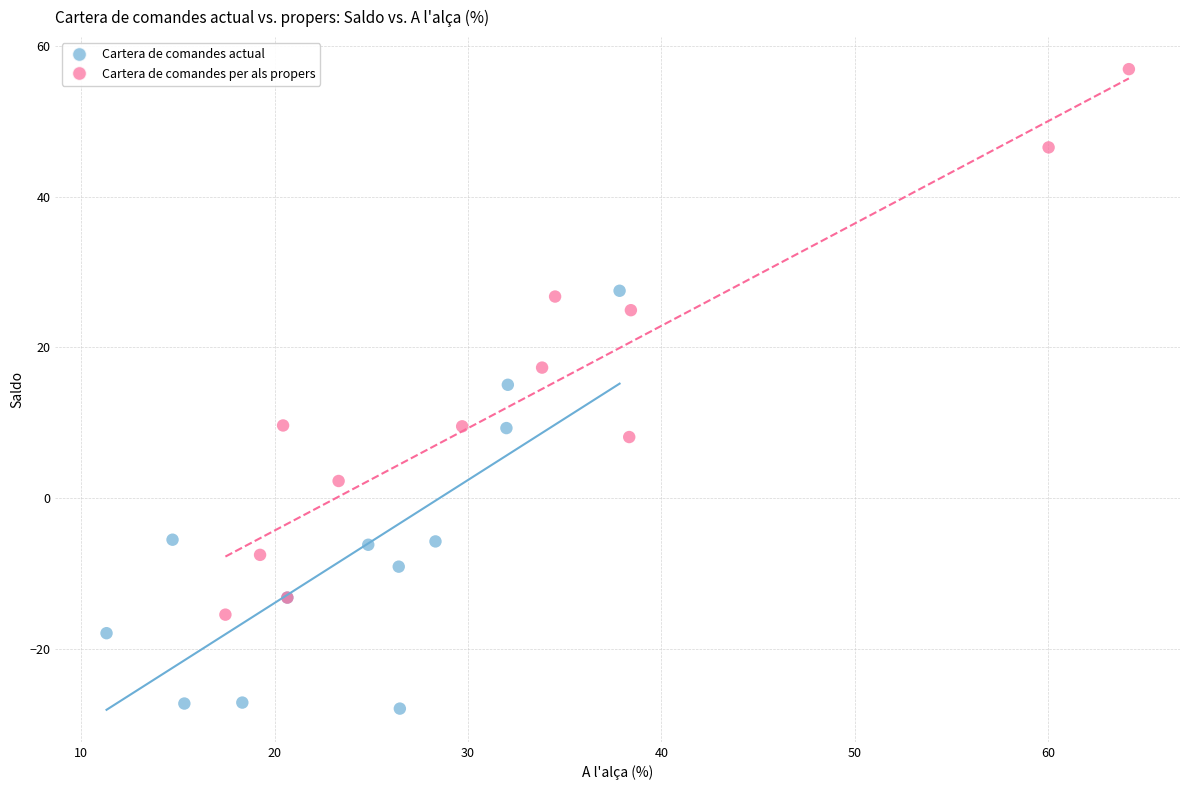

Which series contains the lowest Y value?

Cartera de comandes actual